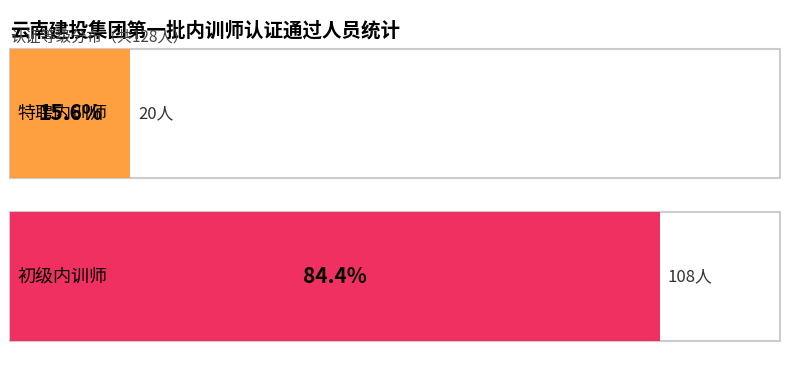

What is the ratio of the value at 特聘内训师 to the value at 初级内训师?

0.2